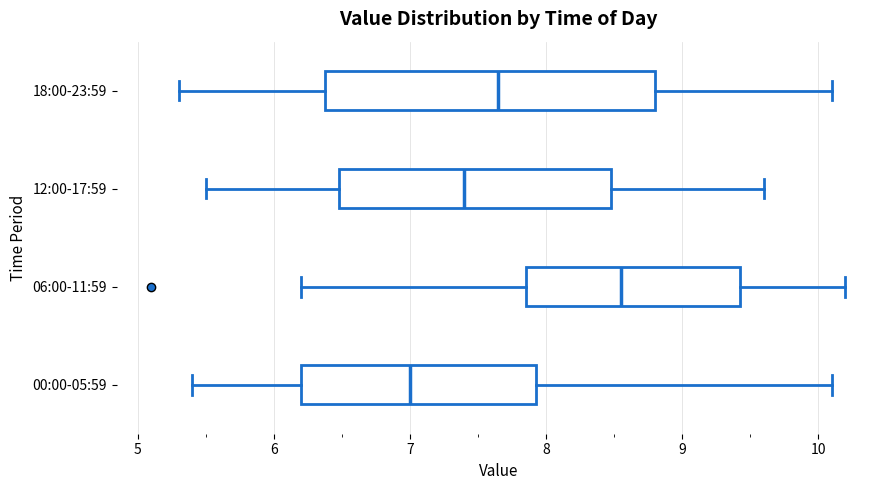

Which box has the furthest to the left median line?

00:00-05:59